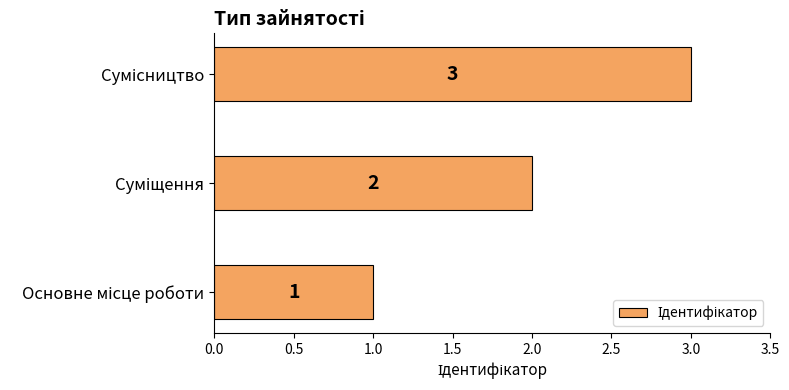

What is the average value?

2